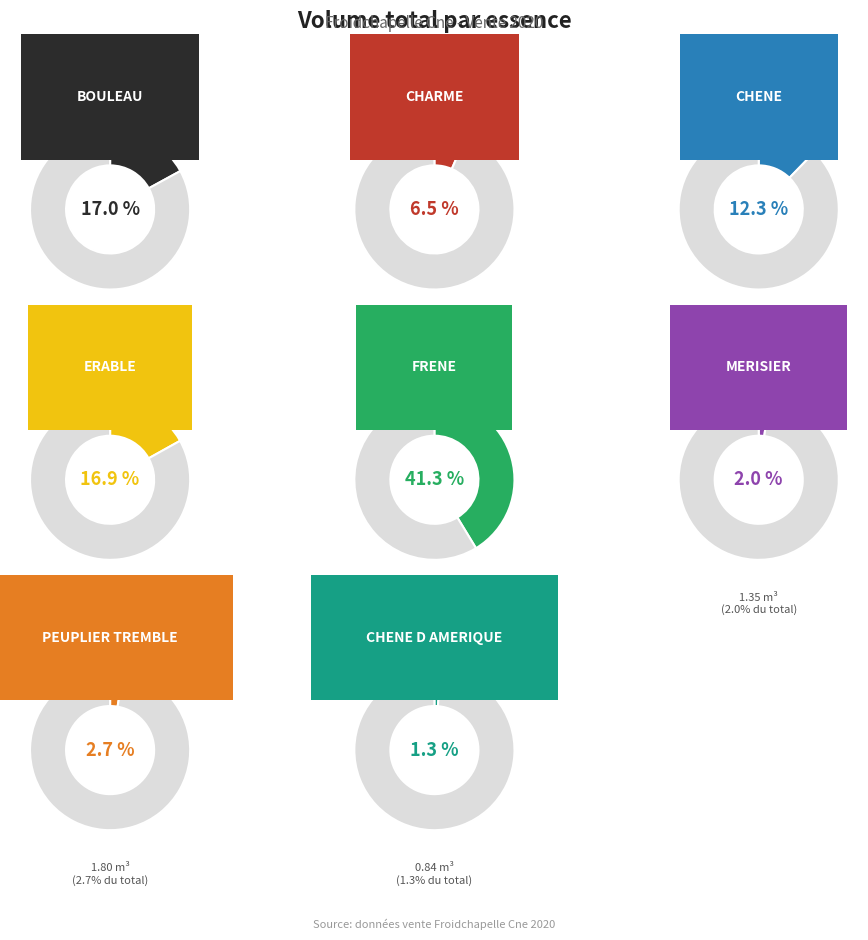

Rank the categories by value from highest to lowest.

FRENE, BOULEAU, ERABLE, CHENE, CHARME, PEUPLIER TREMBLE, MERISIER, CHENE D AMERIQUE